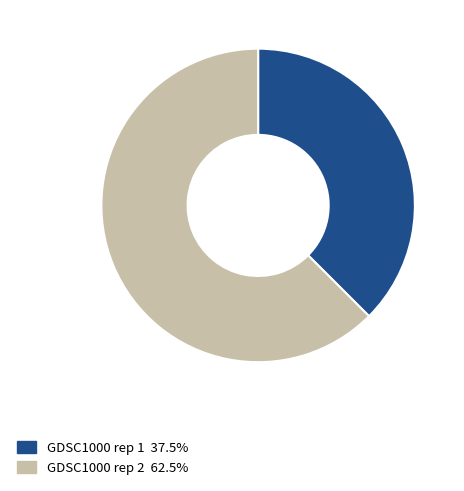

Is there a majority slice in this chart?

Yes